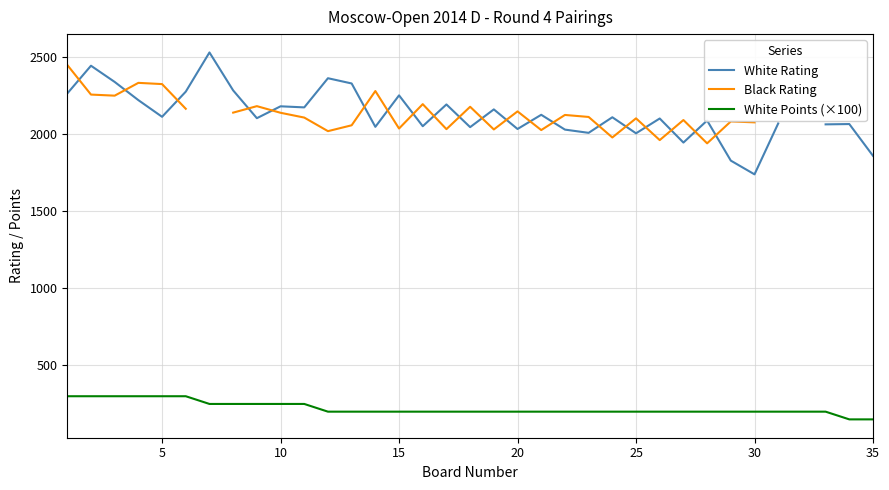

What is the lowest value of the White Points (×100) series?

150